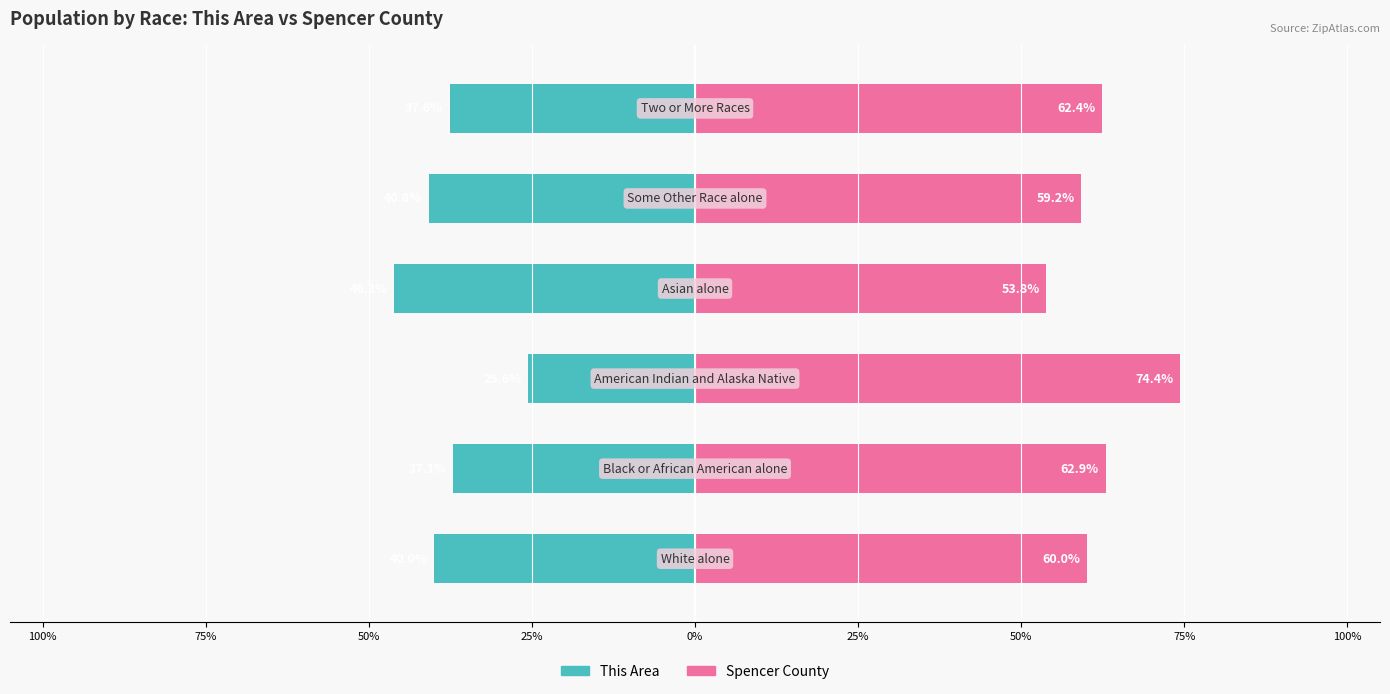

Reading left to right, list all the values displayed in this chart.

This Area: -40.0	-37.1	-25.6	-46.2	-40.8	-37.6
Spencer County: 60.0	62.9	74.4	53.8	59.2	62.4